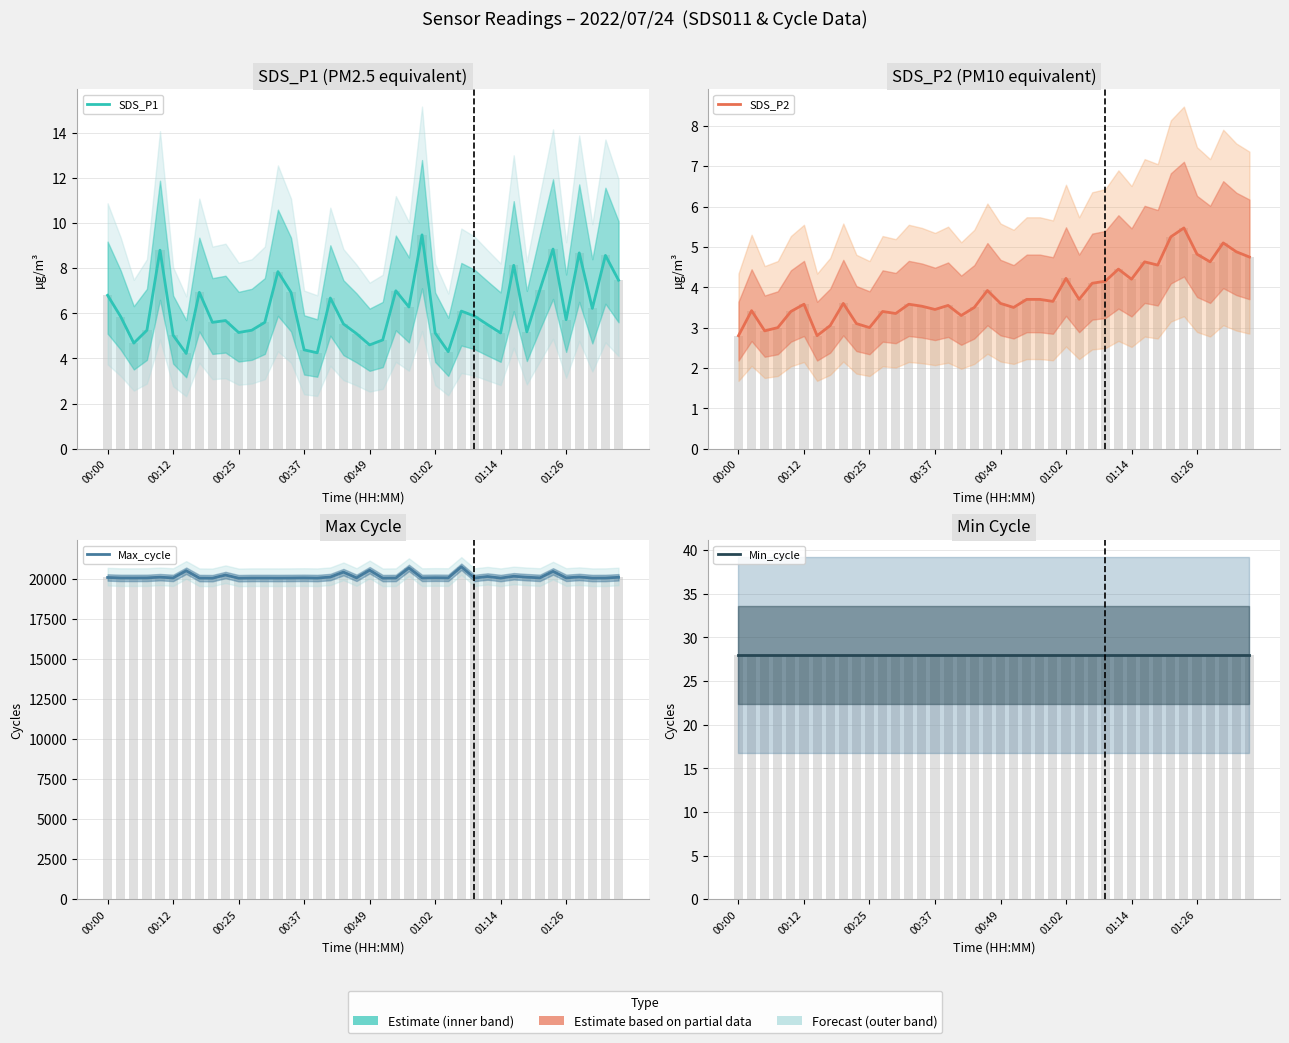

At which category is the sum across all series the highest?

27